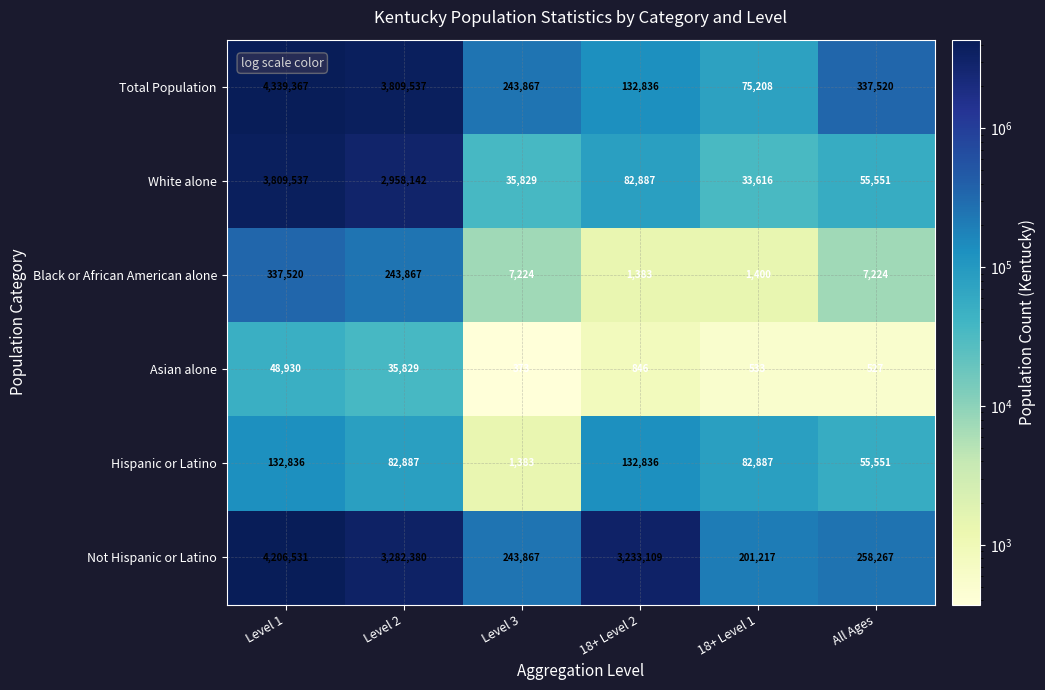

Rank the series by their maximum value, from lowest to highest.

Asian alone, Hispanic or Latino, Black or African American alone, White alone, Not Hispanic or Latino, Total Population